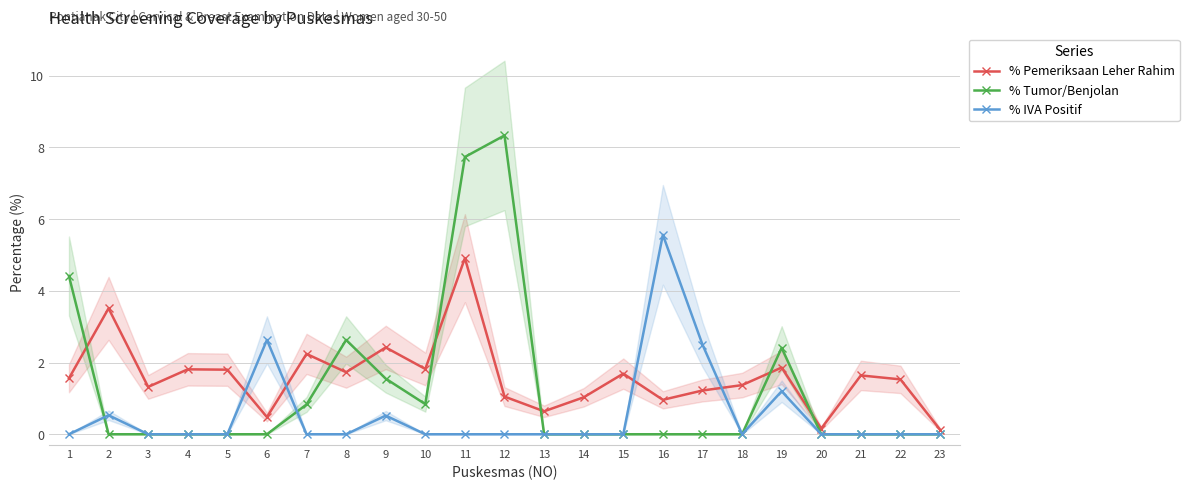

How many lines are shown in the chart?

3